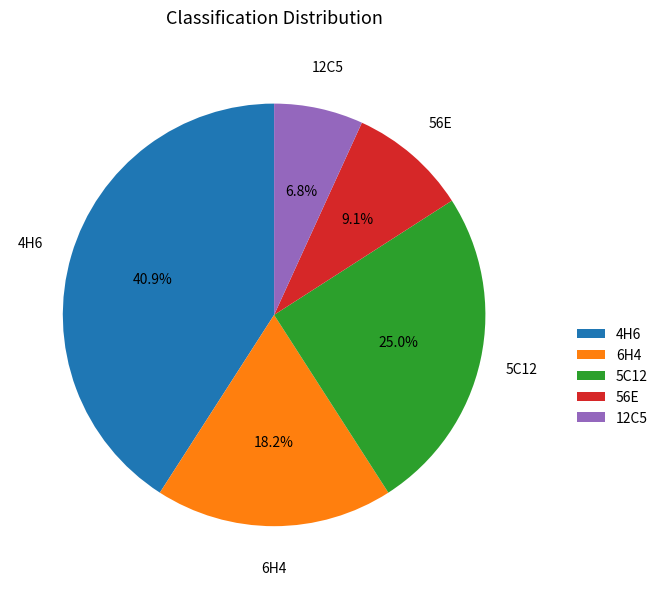

Does 6H4 account for over 50% of the chart?

No